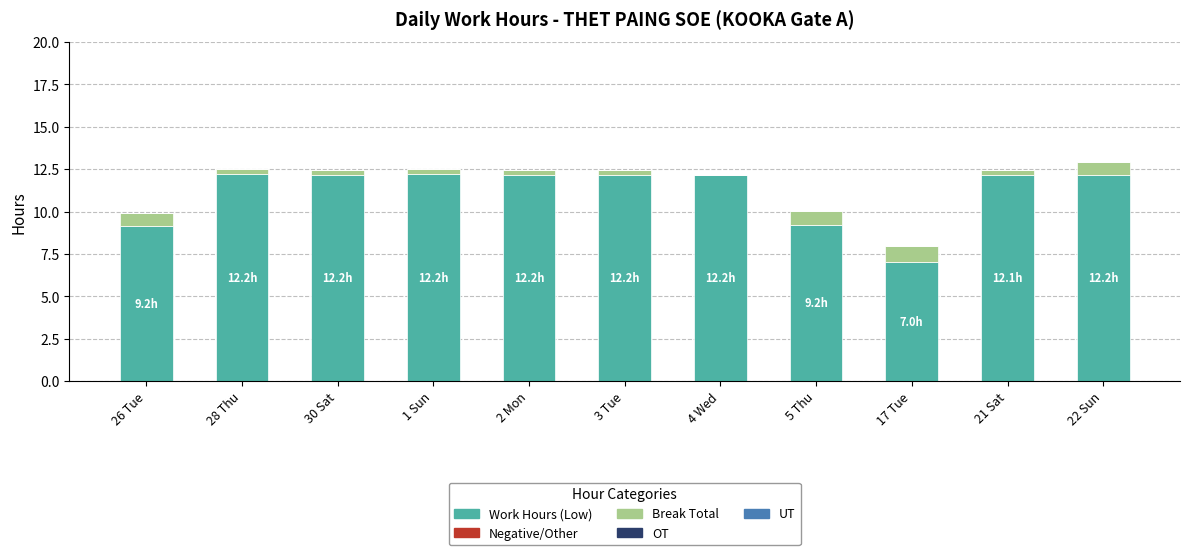

What is the total value across all series at 22 Sun?

12.9